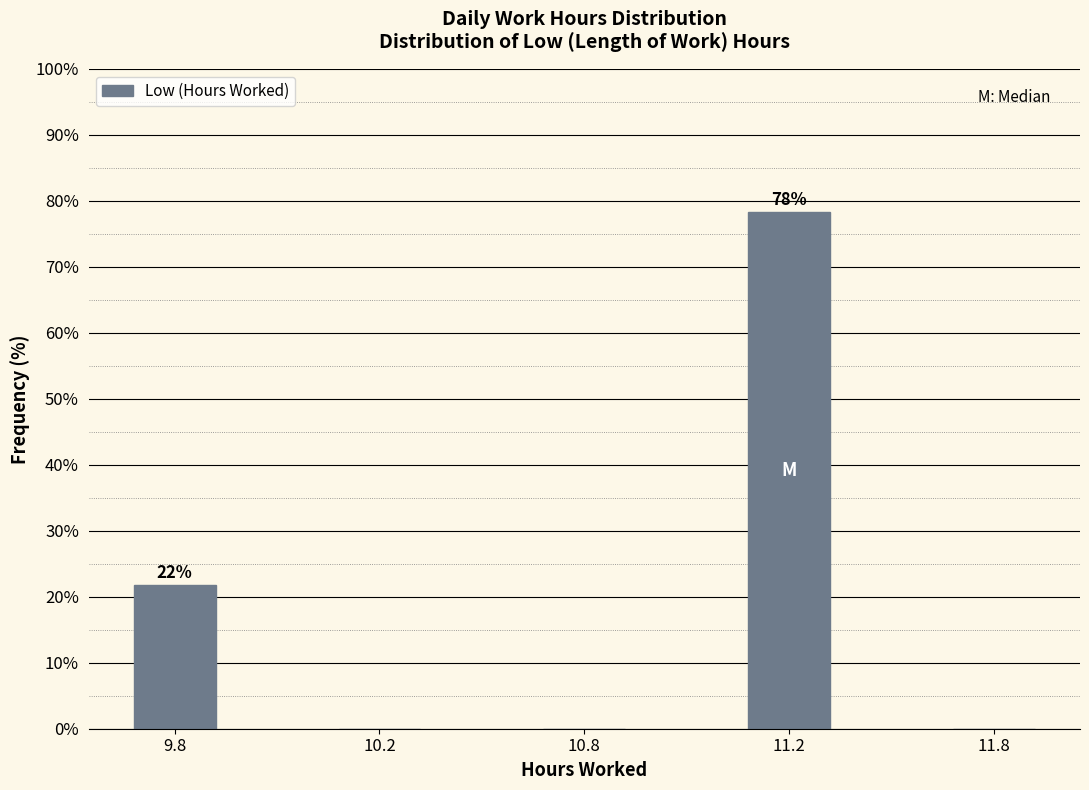

Reading left to right, what are all the values shown in this chart?

9.8=21.7	10.2=0.0	10.8=0.0	11.2=78.3	11.8=0.0